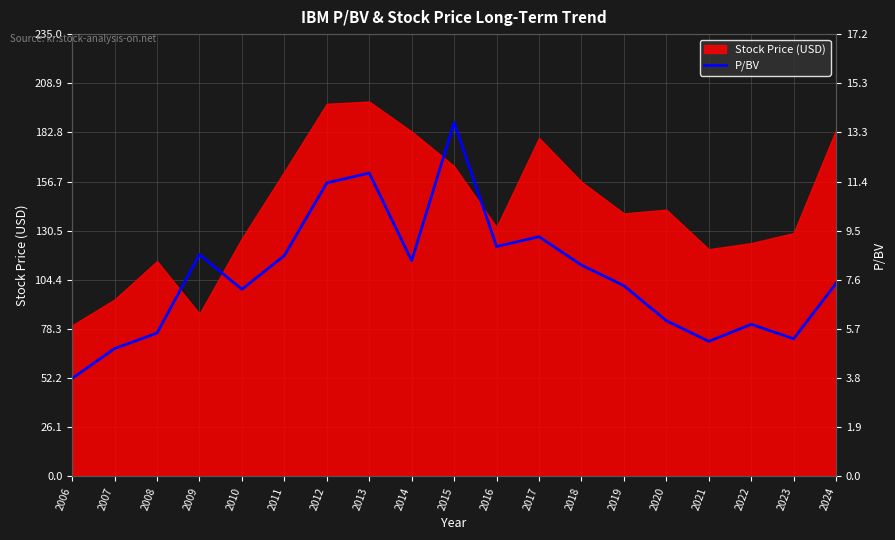

The chart shows a value of 5.6 at 2008. True or false?

True